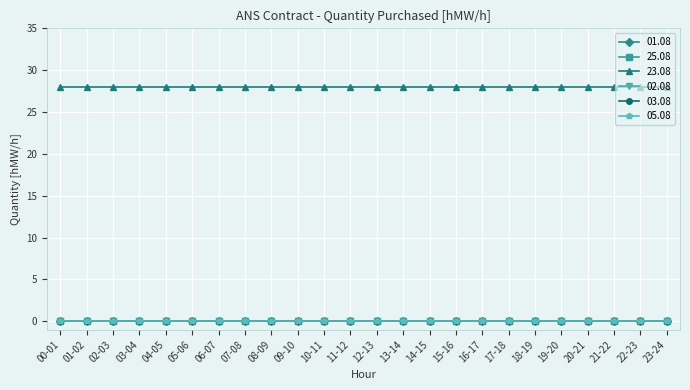

Between 07-08 and 09-10, which series saw the biggest shift?

01.08